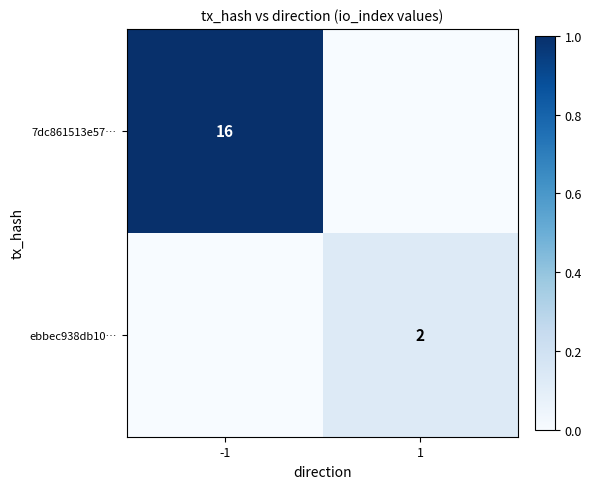

Is it true that 7dc861513e57… equals 16 at -1?

True